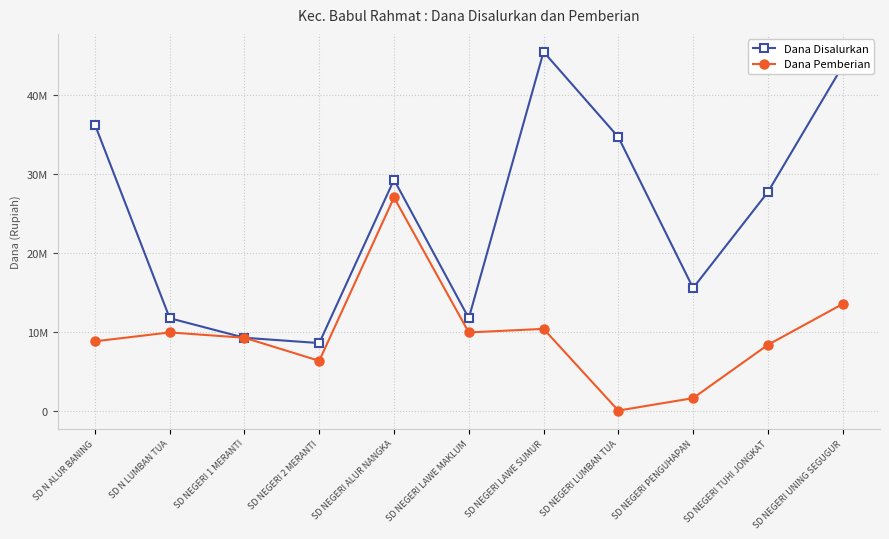

What is the difference between the maximum and minimum values in the Dana Disalurkan series?

36900000